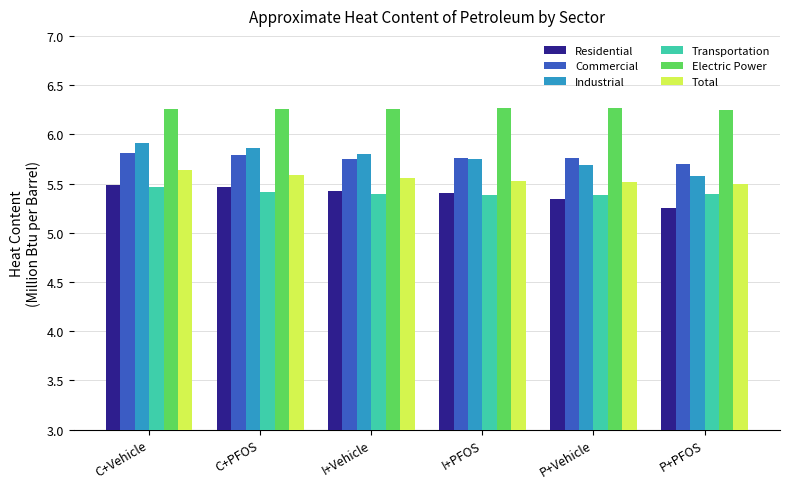

Which series has the largest total across all categories?

Electric Power